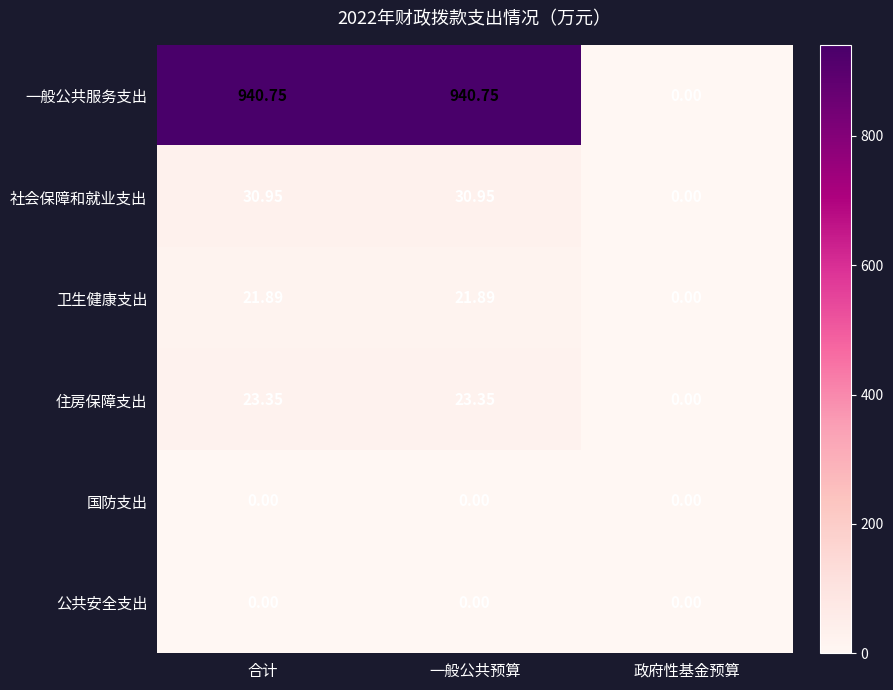

How many data points in 卫生健康支出 are less than 21?

1